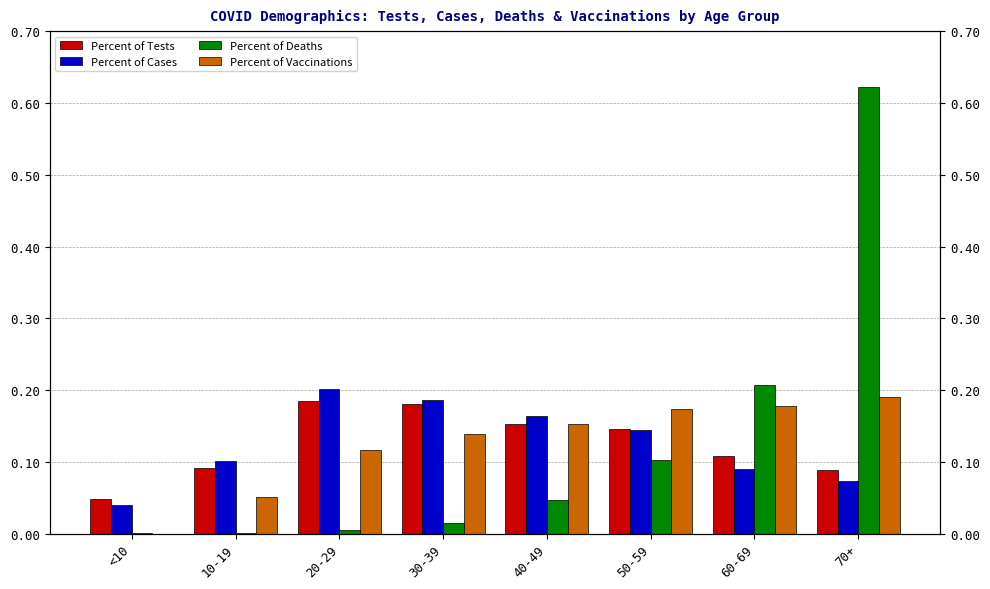

What is the sum of all Percent of Cases values?

1.0